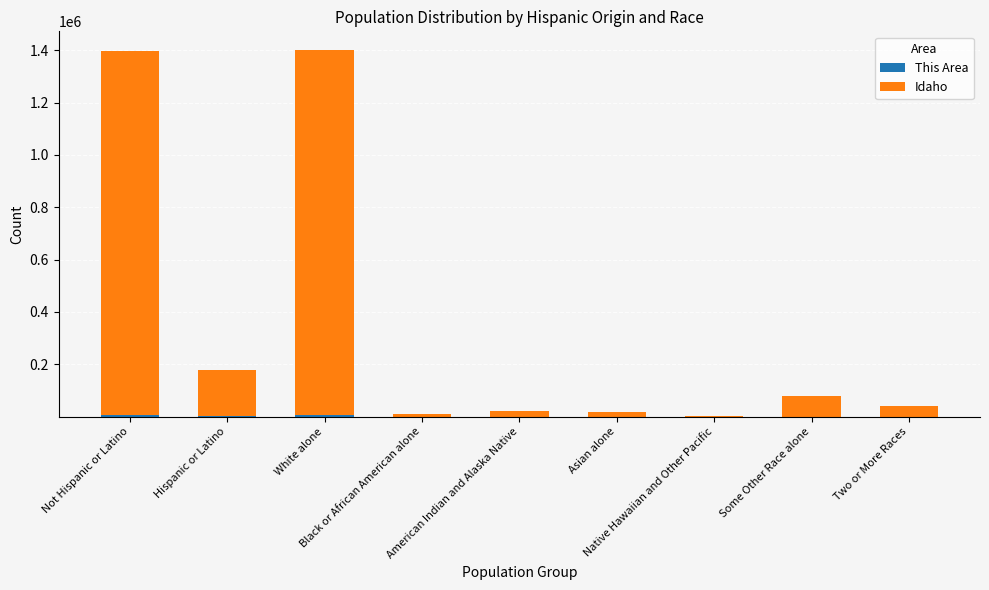

Are the bars grouped side by side (vs. stacked)?

No